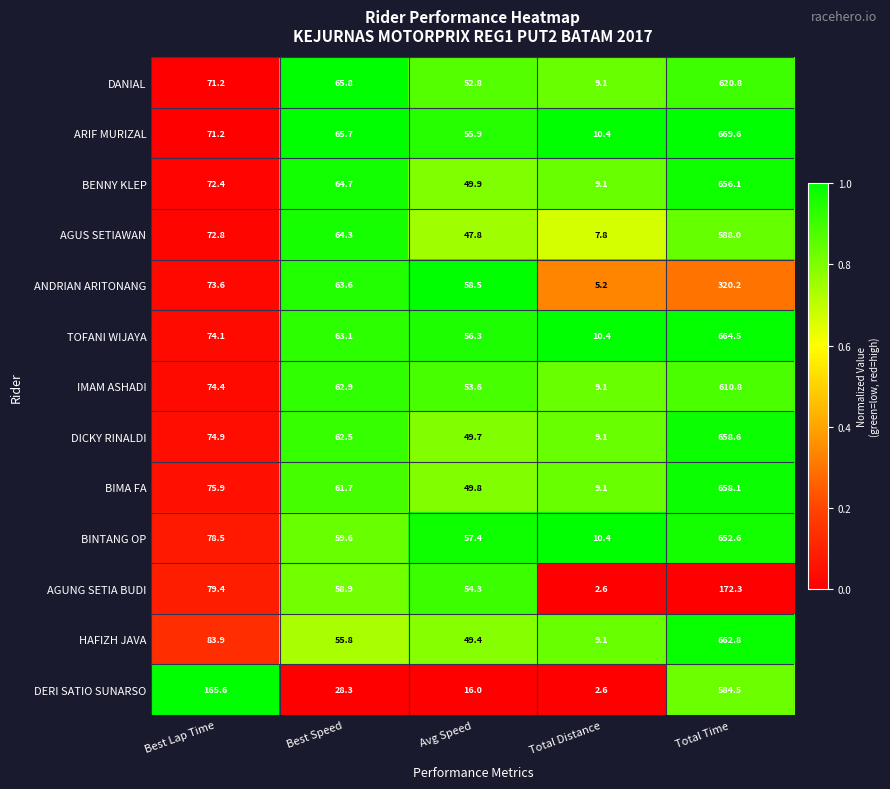

Rank the series by their maximum value, from lowest to highest.

AGUNG SETIA BUDI, ANDRIAN ARITONANG, DERI SATIO SUNARSO, AGUS SETIAWAN, IMAM ASHADI, DANIAL, BINTANG OP, BENNY KLEP, BIMA FA, DICKY RINALDI, HAFIZH JAVA, TOFANI WIJAYA, ARIF MURIZAL